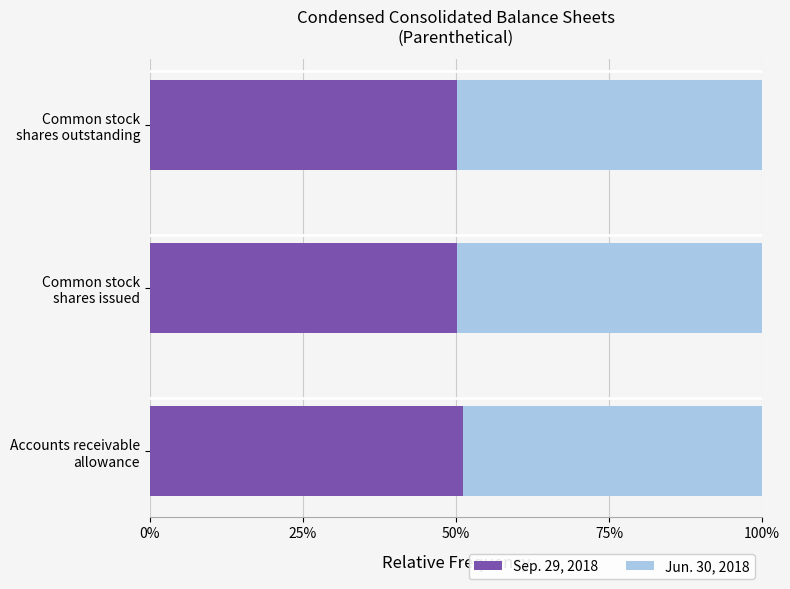

What is the sum of all Sep. 29, 2018 values?

151.4